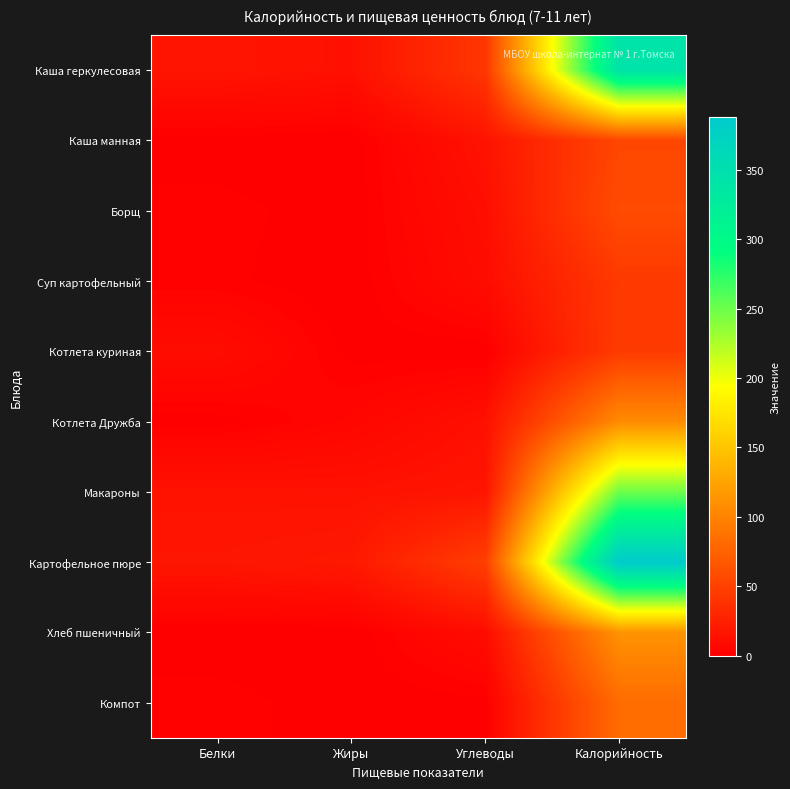

Reading left to right, transcribe all the data shown in this chart.

Каша геркулесовая: Белки=16.0	Жиры=13.0	Углеводы=42.0	Калорийность=344.0
Каша манная: Белки=0.2	Жиры=0.0	Углеводы=15.0	Калорийность=54.0
Борщ: Белки=2.3	Жиры=0.3	Углеводы=11.5	Калорийность=58.0
Суп картофельный: Белки=2.0	Жиры=0.0	Углеводы=10.0	Калорийность=44.0
Котлета куриная: Белки=10.0	Жиры=0.6	Углеводы=0.0	Калорийность=45.0
Котлета Дружба: Белки=0.4	Жиры=5.0	Углеводы=13.0	Калорийность=106.0
Макароны: Белки=14.4	Жиры=14.0	Углеводы=16.0	Калорийность=249.0
Картофельное пюре: Белки=17.0	Жиры=19.0	Углеводы=48.0	Калорийность=388.0
Хлеб пшеничный: Белки=0.0	Жиры=0.0	Углеводы=10.0	Калорийность=112.0
Компот: Белки=2.4	Жиры=0.3	Углеводы=0.6	Калорийность=82.1